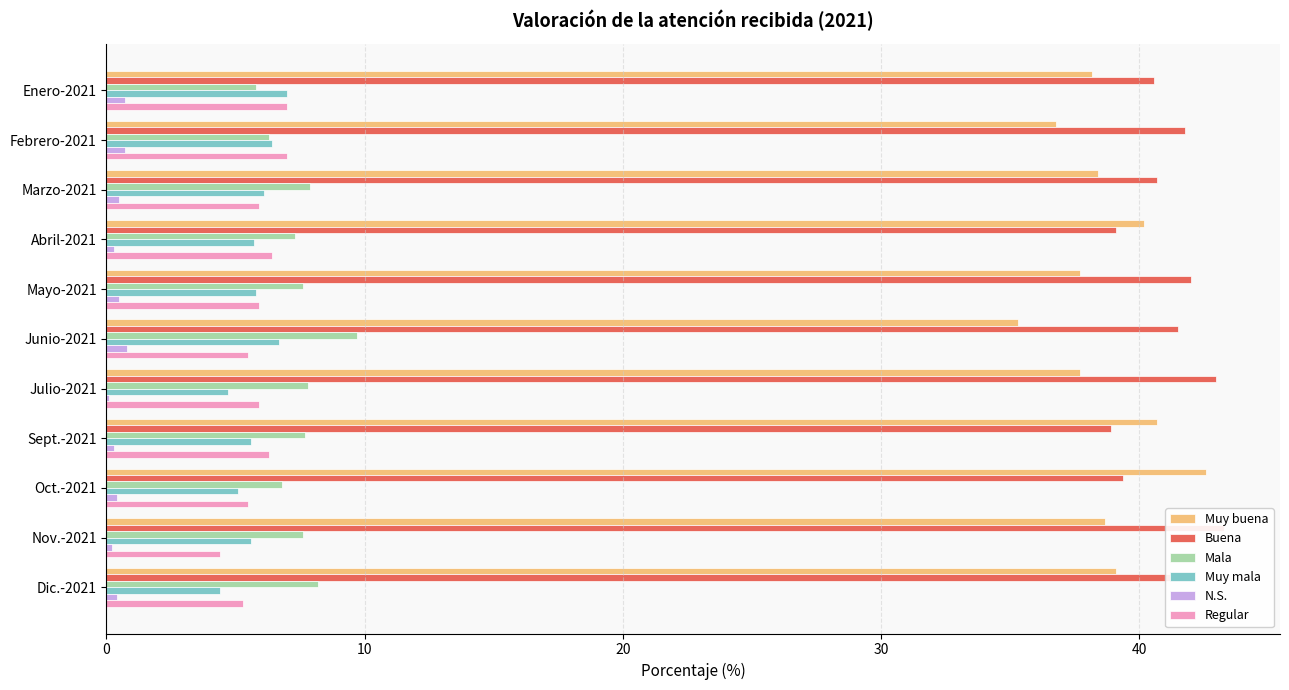

Between Dic.-2021 and Febrero-2021, which is larger?

Dic.-2021